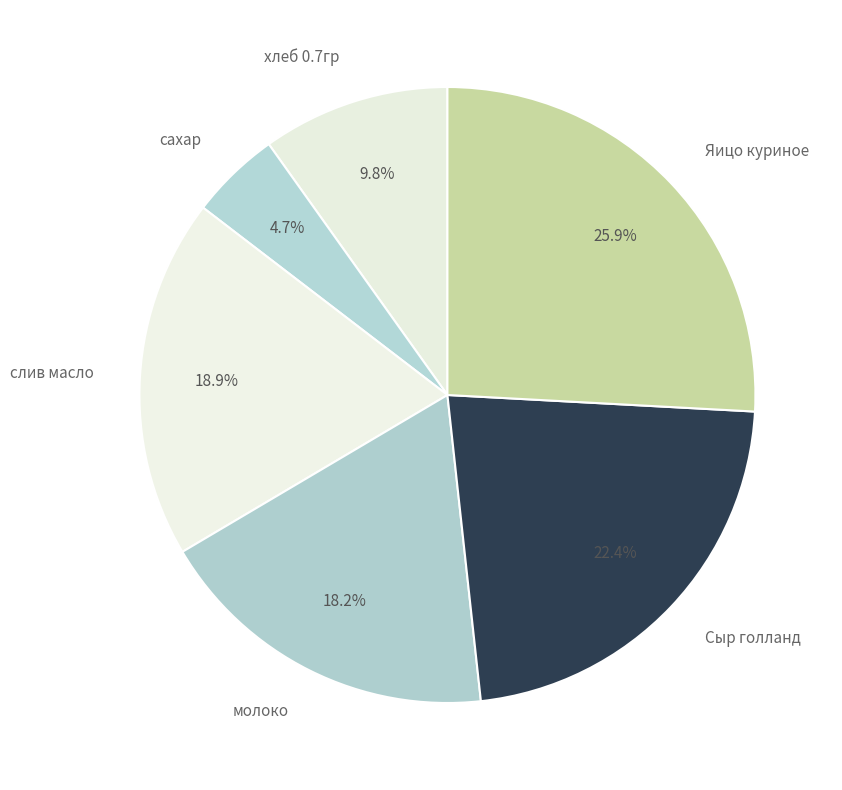

Rank the categories by value from highest to lowest.

Яицо куриное, Сыр голланд, слив масло, молоко, хлеб 0.7гр, сахар